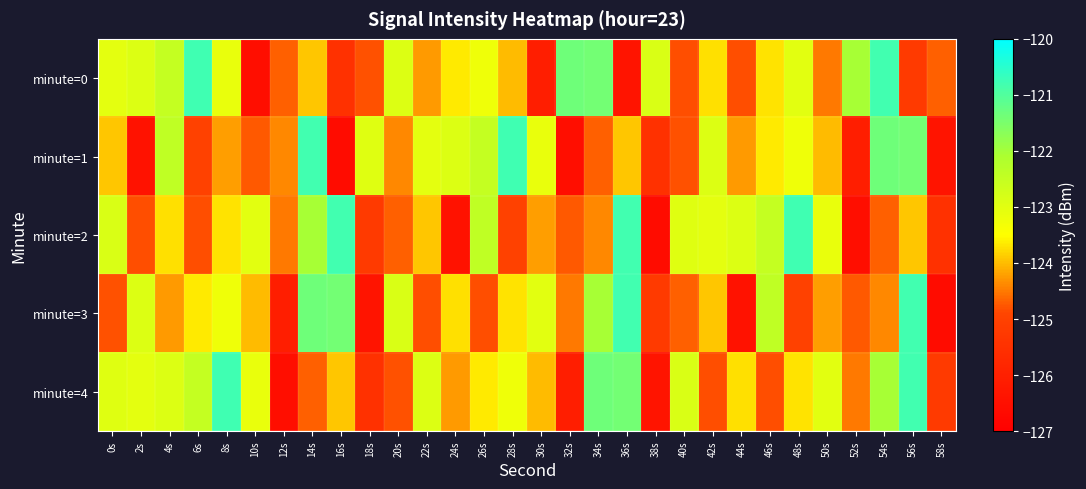

What is the difference between the highest and lowest values at 30s?

3.0